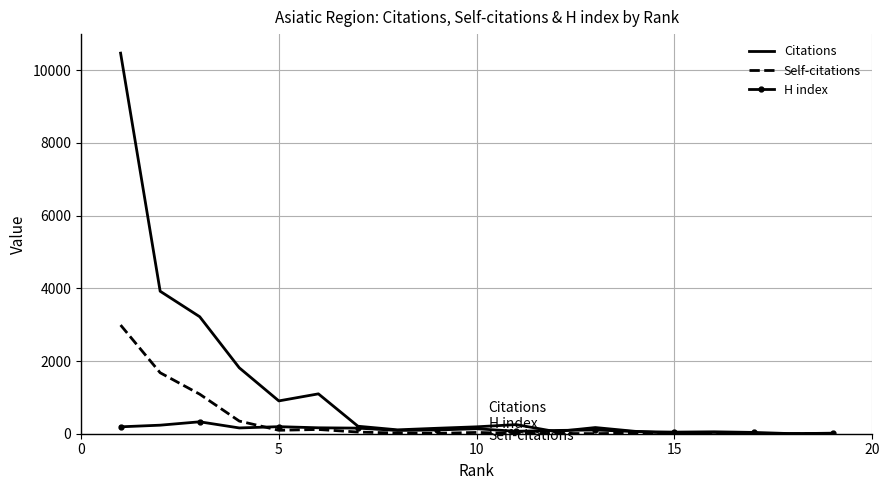

Rank the series by their maximum value, from highest to lowest.

Citations, Self-citations, H index